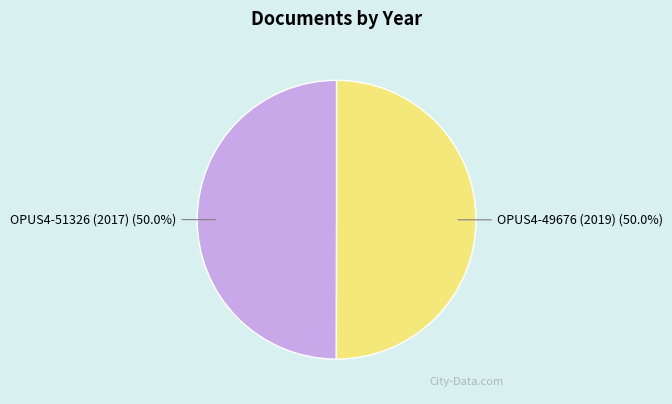

True or false: OPUS4-49676 (2019) accounts for 50% of the total.

True